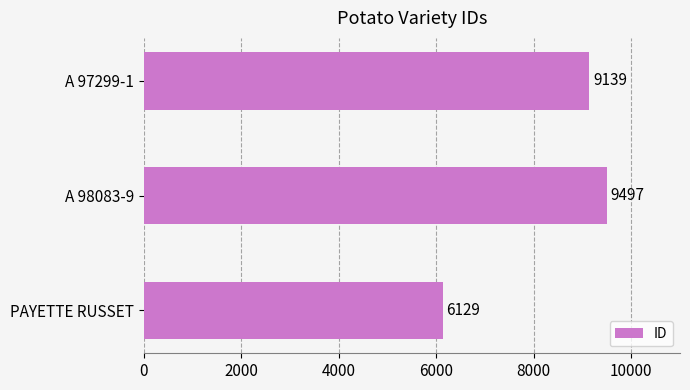

The value at A 98083-9 is 15486. True or false?

False